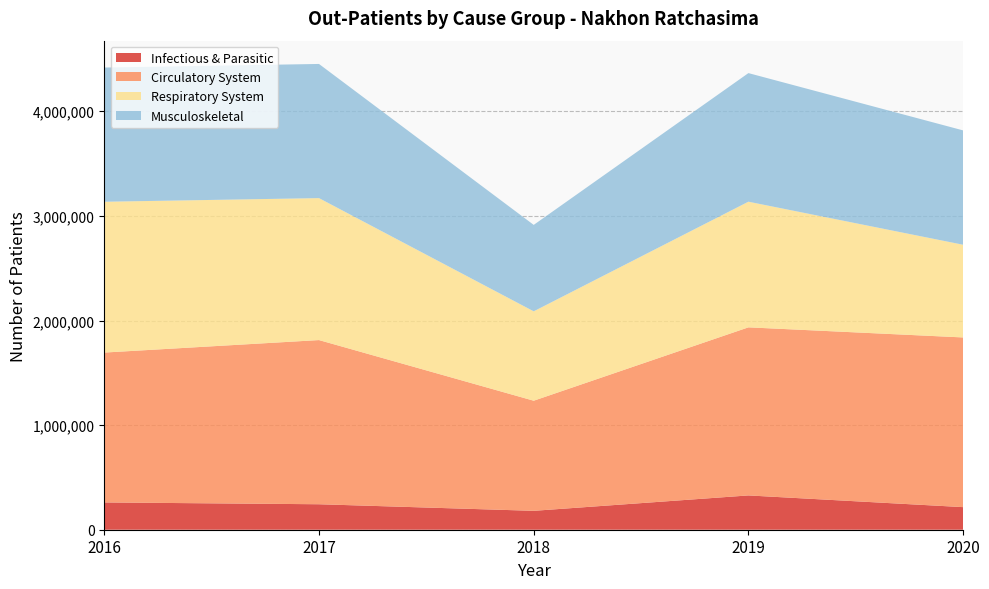

Reading left to right, list all the values displayed in this chart.

Infectious & Parasitic: 260887	243530	180658	327849	215940
Circulatory System: 1432687	1569443	1052604	1606787	1622197
Respiratory System: 1441728	1357094	854530	1201141	886112
Musculoskeletal: 1282929	1282417	826212	1229299	1093067